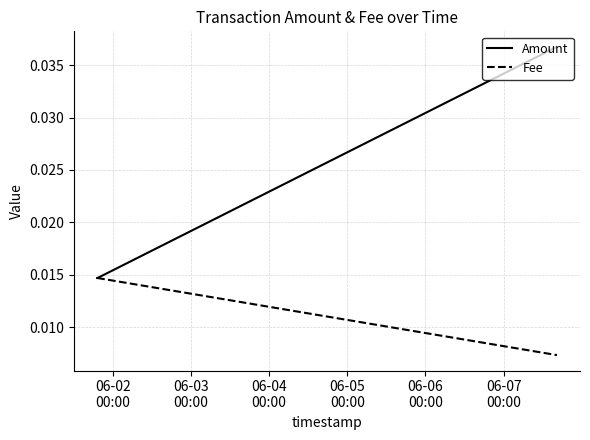

True or false: Fee has more than 2 points higher than both neighbors.

False